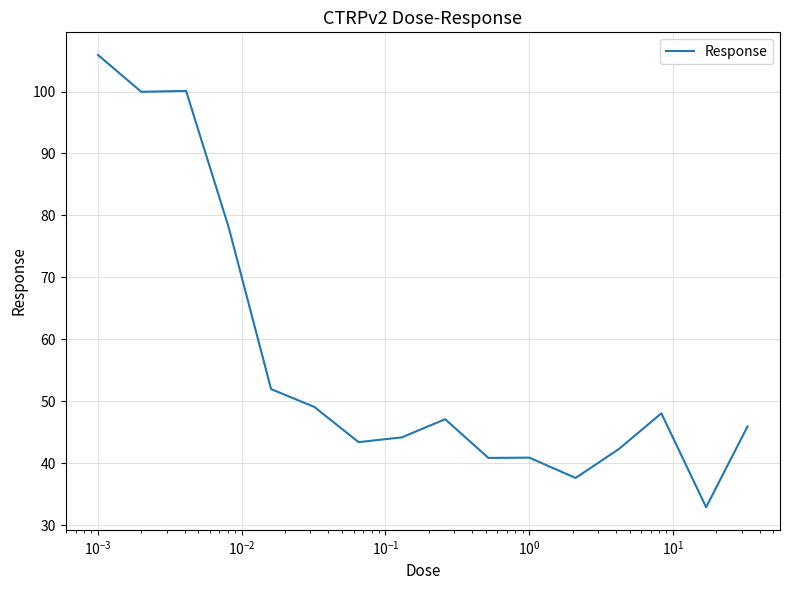

What is the minimum value shown in the chart?

32.9